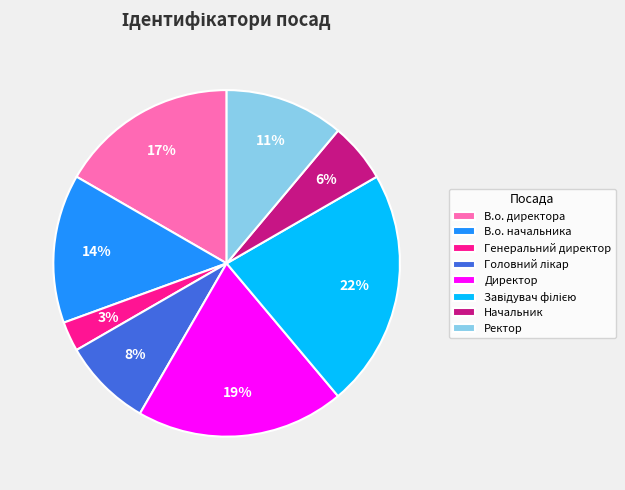

Which category has the smallest portion of the pie?

Генеральний директор